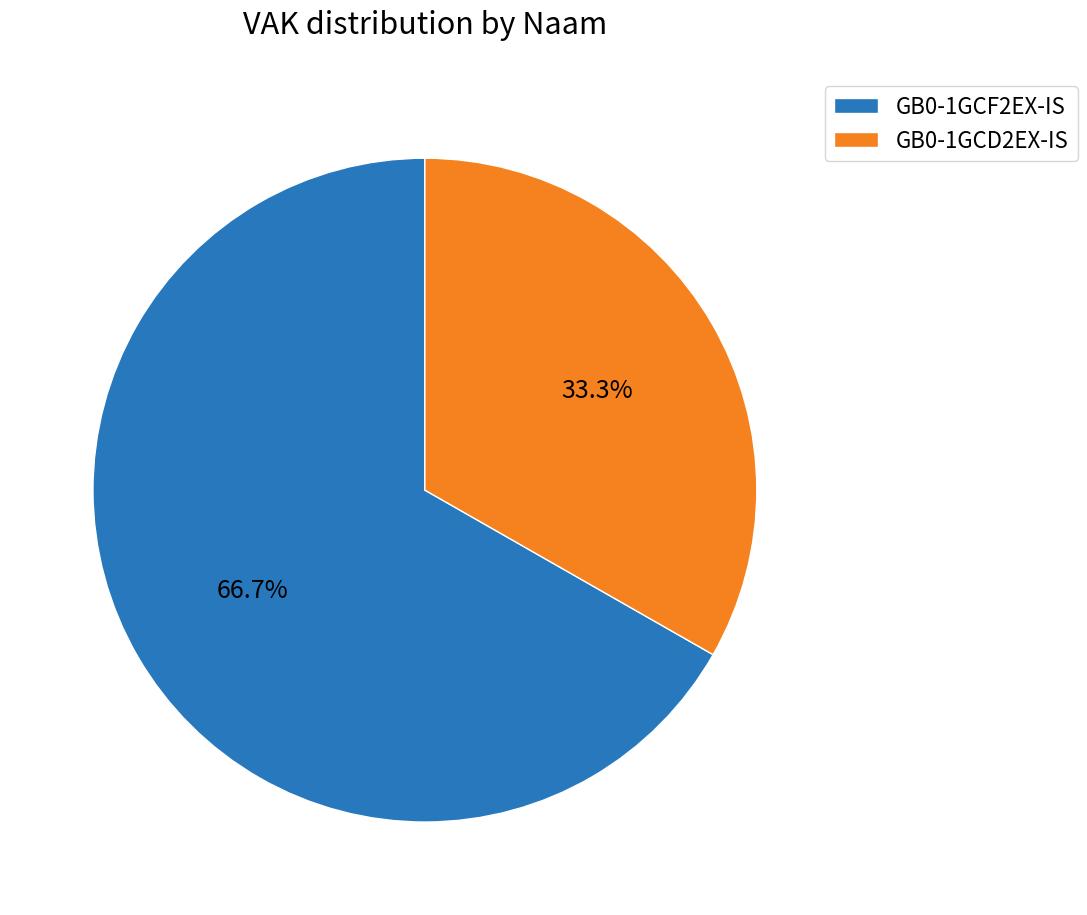

Does any single category account for the majority?

Yes